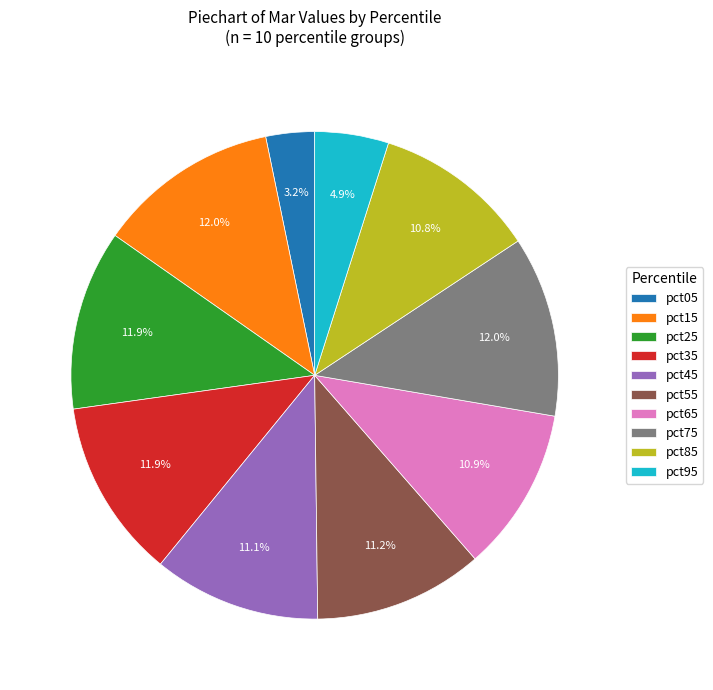

What percentage is the pct65 slice, to the nearest percent?

11%